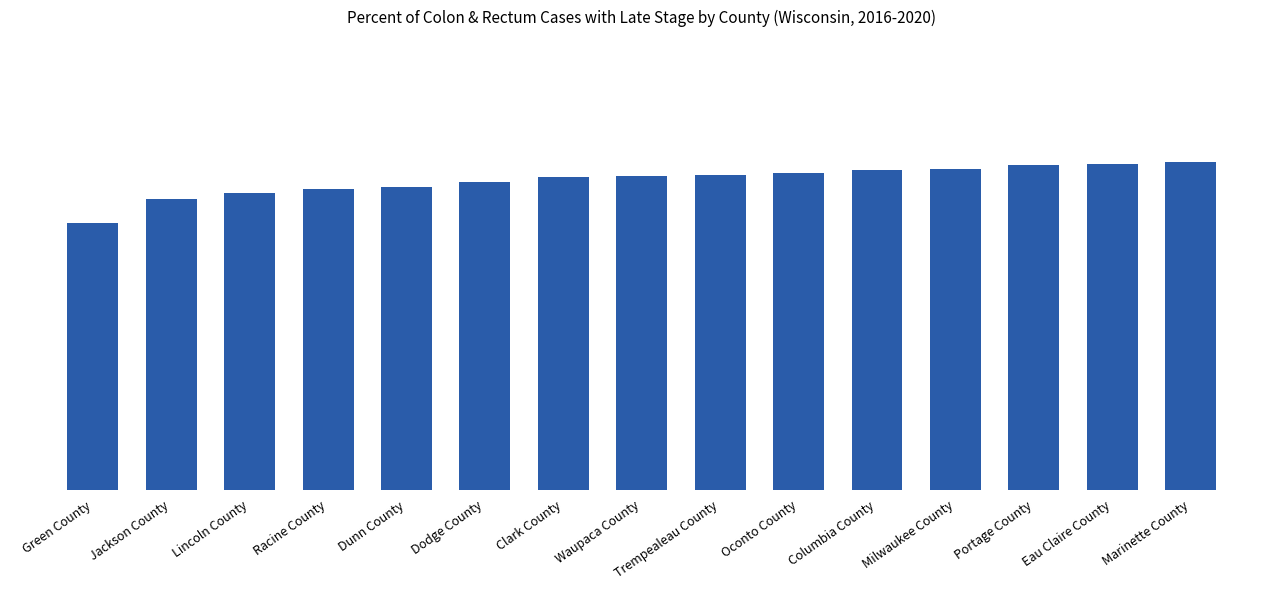

Reading left to right, transcribe all the data shown in this chart.

Green County=47.4	Jackson County=51.7	Lincoln County=52.7	Racine County=53.4	Dunn County=53.9	Dodge County=54.7	Clark County=55.7	Waupaca County=55.8	Trempealeau County=55.9	Oconto County=56.3	Columbia County=56.8	Milwaukee County=57.0	Portage County=57.8	Eau Claire County=58.0	Marinette County=58.2